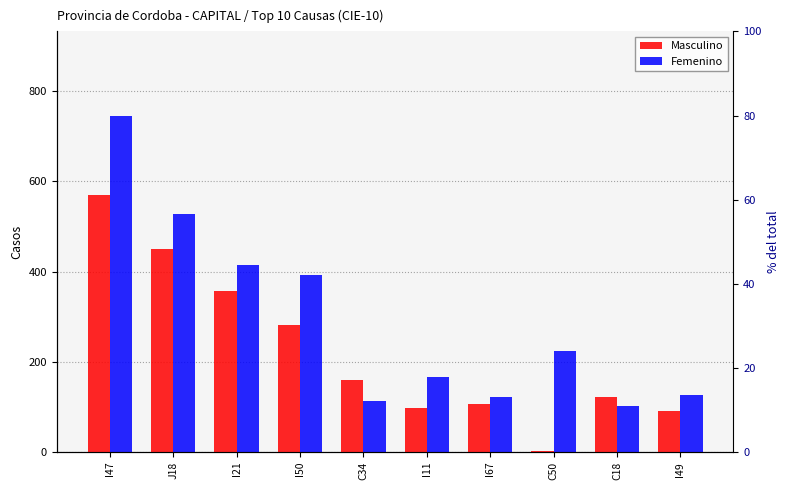

How many distinct data groups are displayed?

2